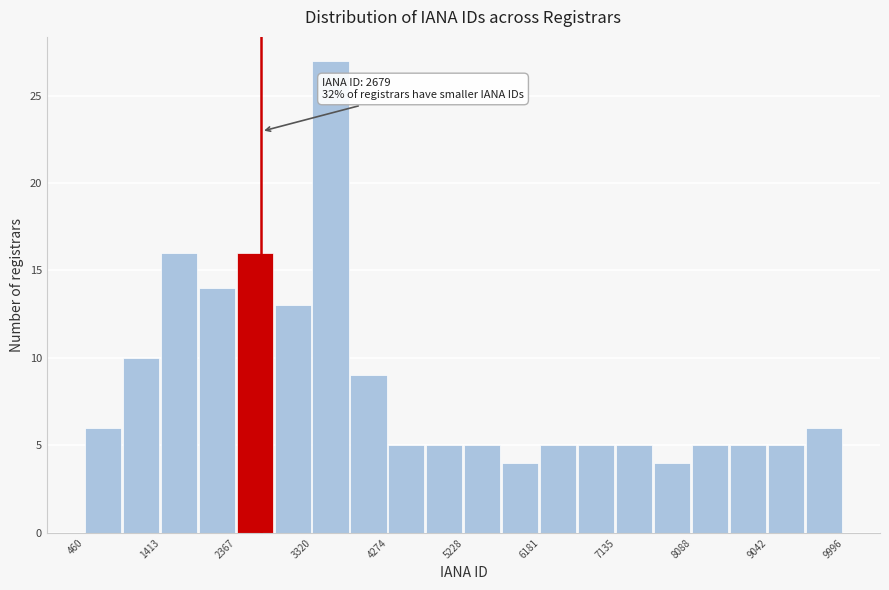

Over which range of the x-axis is the bar tallest?

3300 to 3800